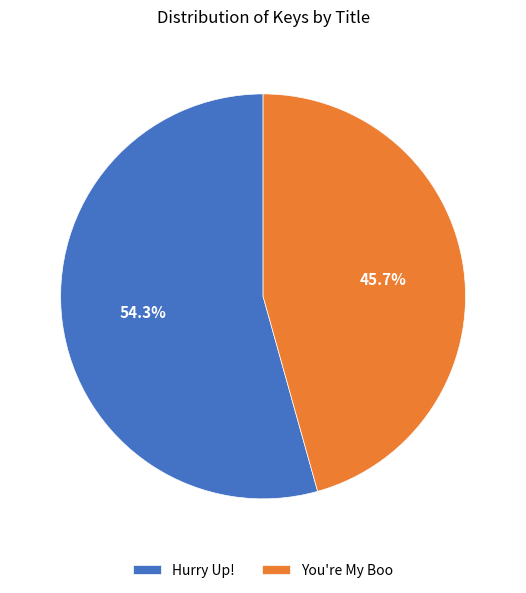

To the nearest percent, what portion does You're My Boo represent?

46%